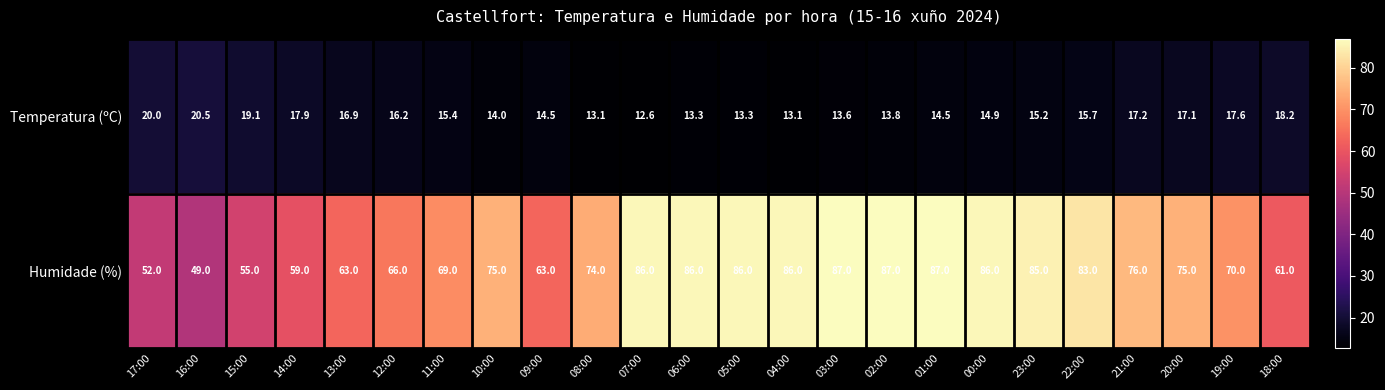

At which category is the sum across all series the highest?

01:00